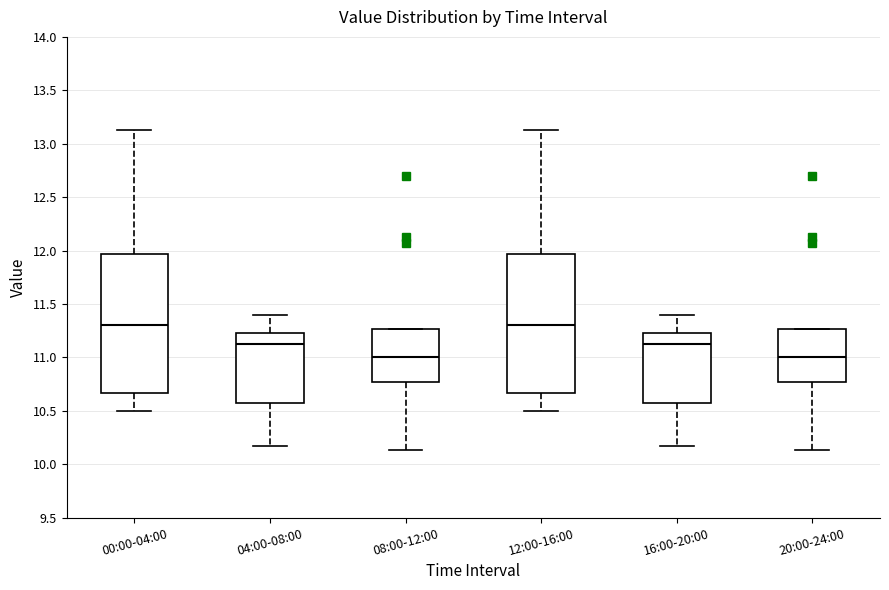

Reading left to right, transcribe this box plot: for each box, give where its median line is, the range the box spans, and where its two whiskers end, as read against the y-axis. The values are not printed on the chart, so give them approximately, as read against the axis.

00:00-04:00: median 11.30, box 10.65 to 11.95, whiskers 10.50 to 13.15
04:00-08:00: median 11.15, box 10.55 to 11.25, whiskers 10.15 to 11.40
08:00-12:00: median 11.00, box 10.75 to 11.25, whiskers 10.15 to 11.25
12:00-16:00: median 11.30, box 10.65 to 11.95, whiskers 10.50 to 13.15
16:00-20:00: median 11.15, box 10.55 to 11.25, whiskers 10.15 to 11.40
20:00-24:00: median 11.00, box 10.75 to 11.25, whiskers 10.15 to 11.25